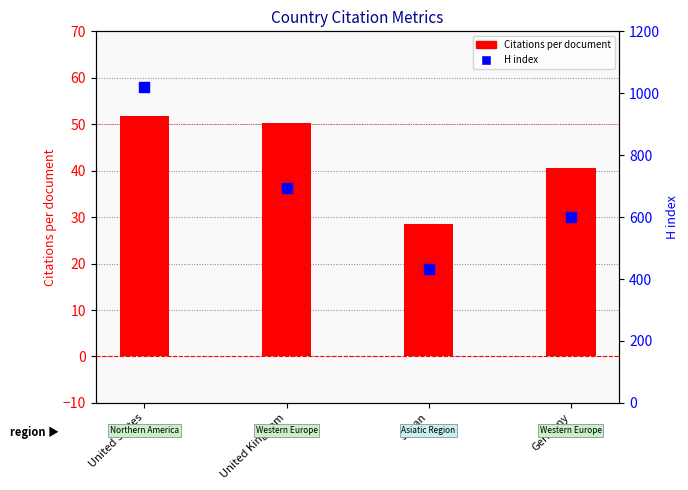

Which series has the largest total across all categories?

H index